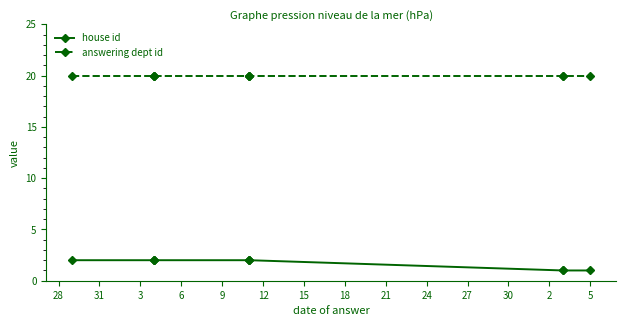

Which series has the largest range (max minus min)?

house id